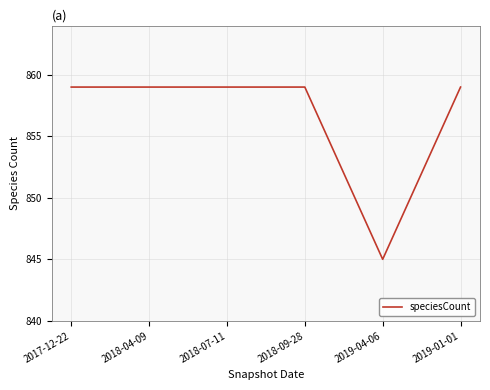

What is the difference between the maximum and minimum values?

14